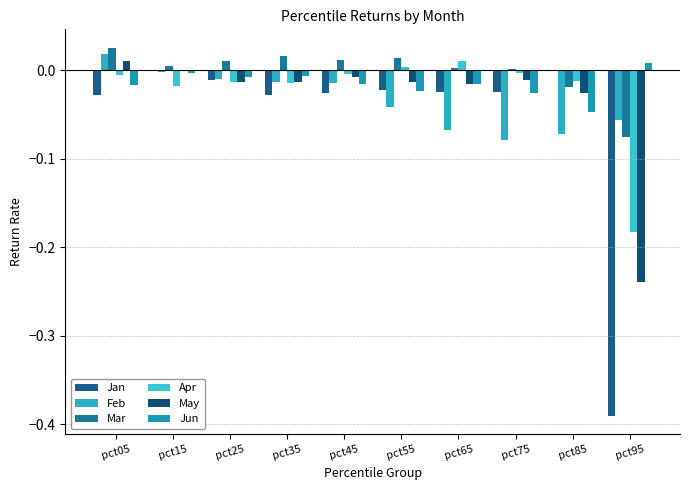

What is the total value across all series at pct85?

-0.2